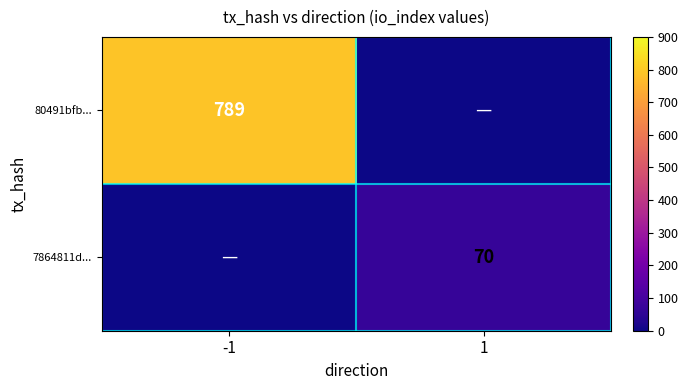

True or false: 80491bfb... has a value of 485 at -1.

False